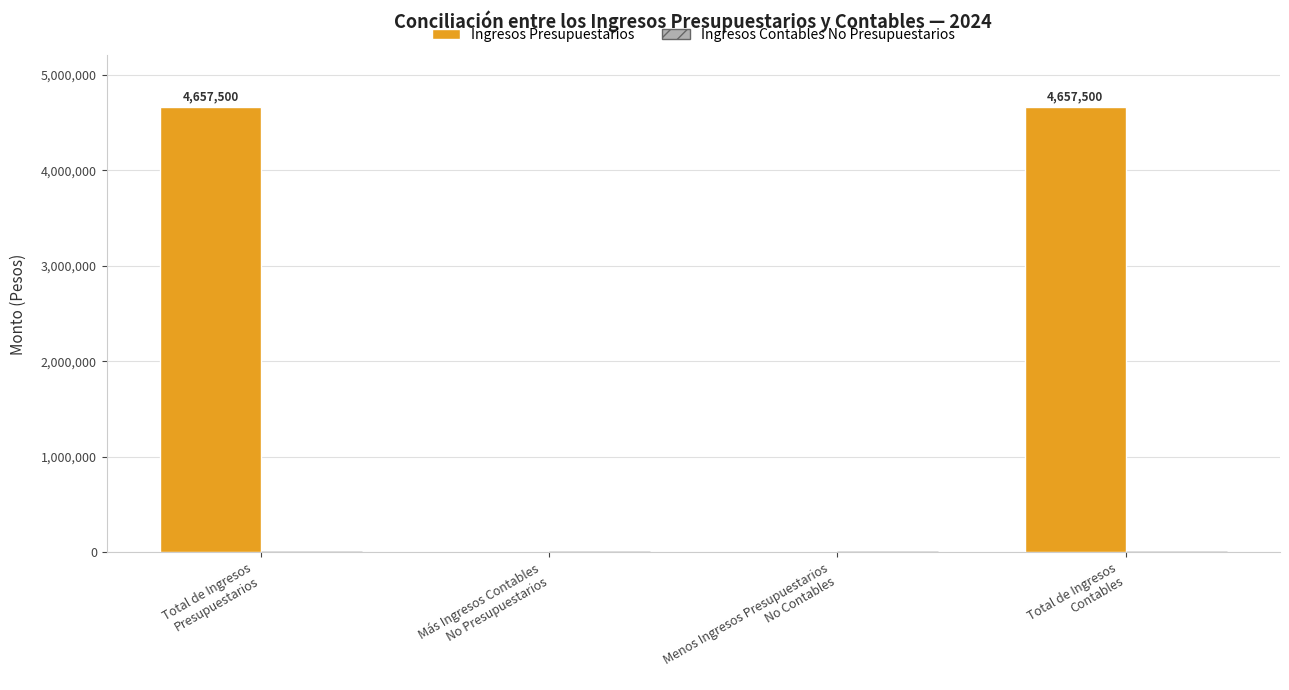

What is the greatest value displayed?

4657500